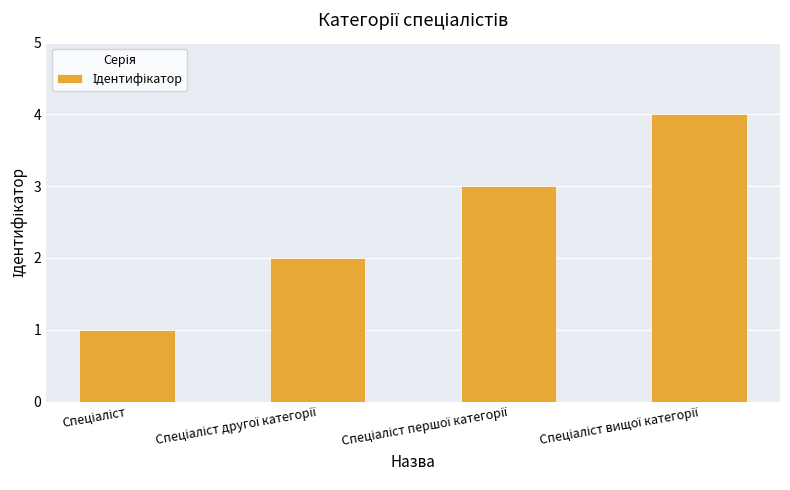

What is the difference between the maximum and second lowest values?

2